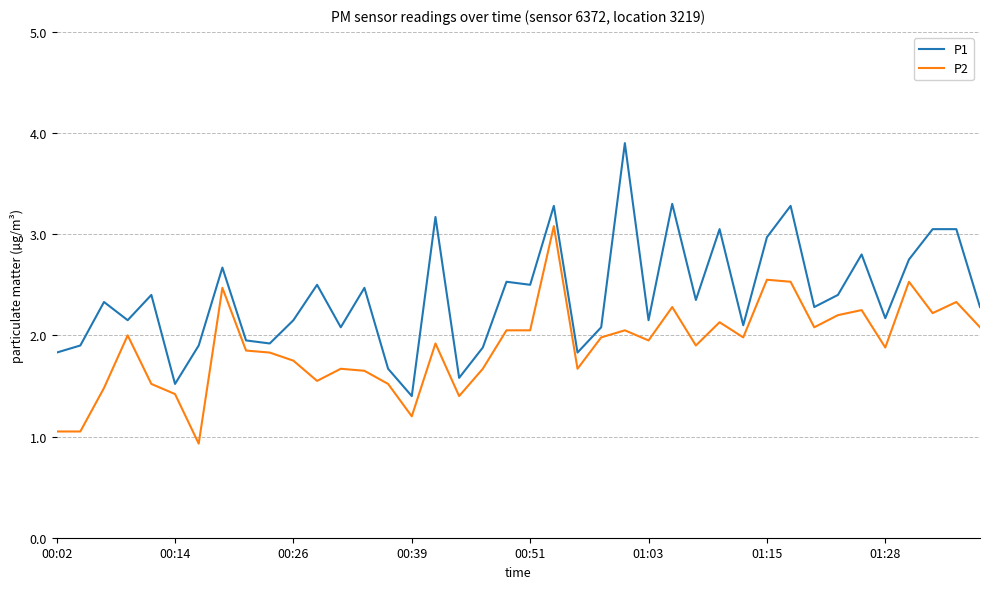

What is the smallest value displayed?

0.9